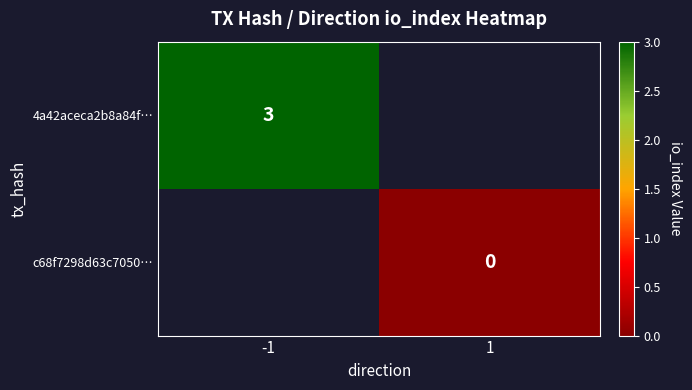

True or false: 4a42aceca2b8a84f… has a value of 1 at -1.

False